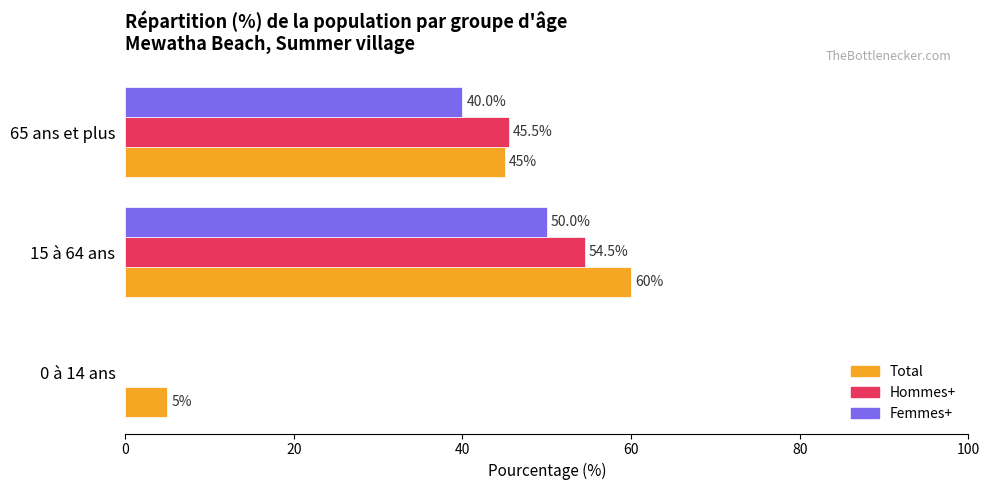

What is the sum of all Femmes+ values?

90.0